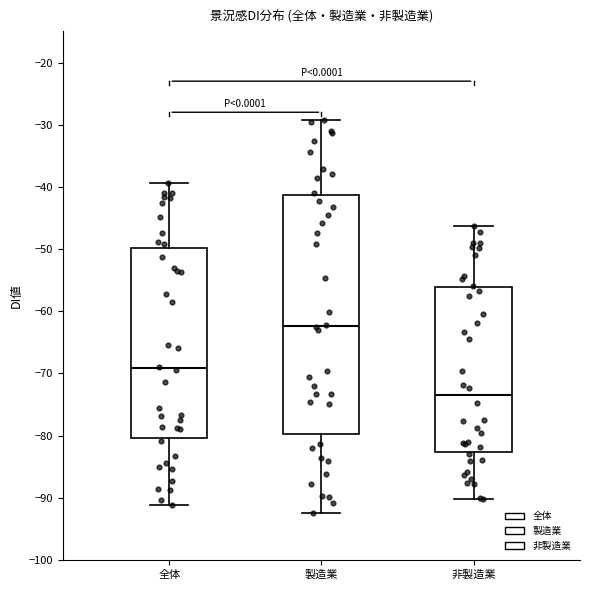

Which box is the tallest, from its lower edge to its upper edge?

製造業